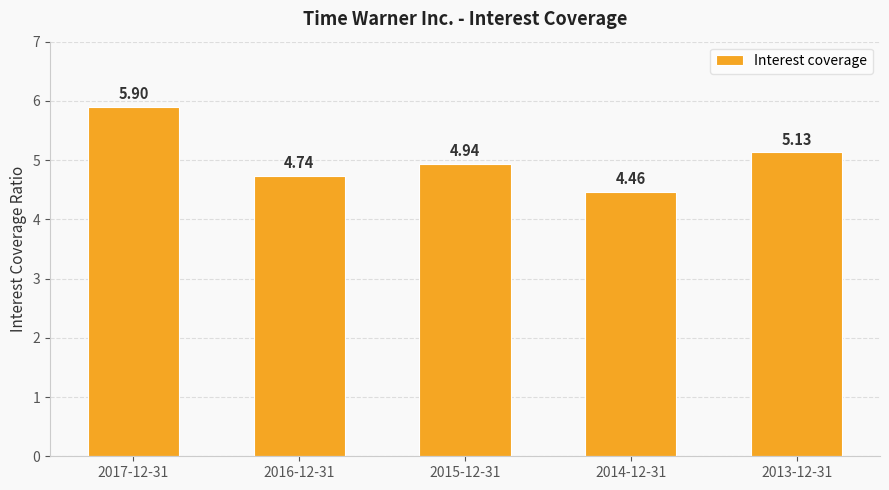

Where is the data nearest to the value 5?

2015-12-31